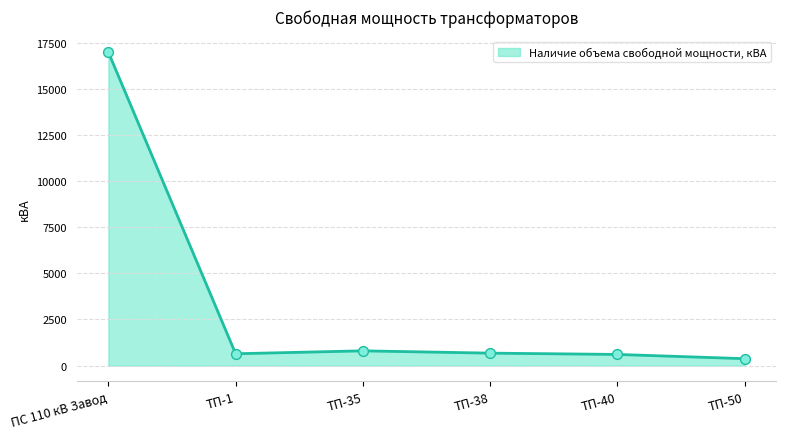

What is the change in value from ТП-40 to ТП-50?

-230